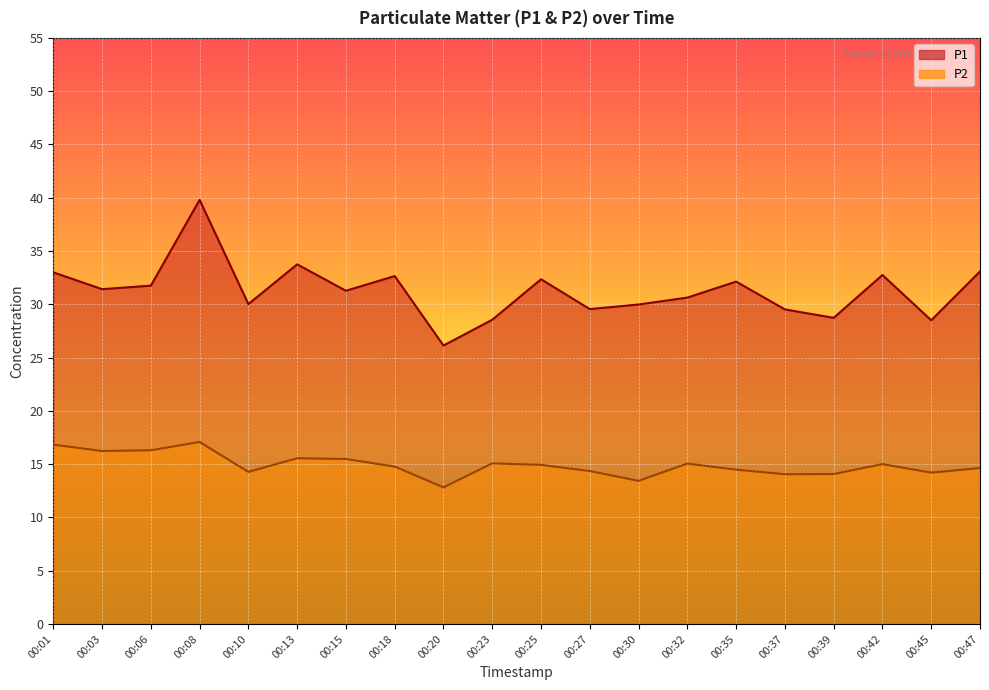

What is the maximum value shown in the chart?

39.8